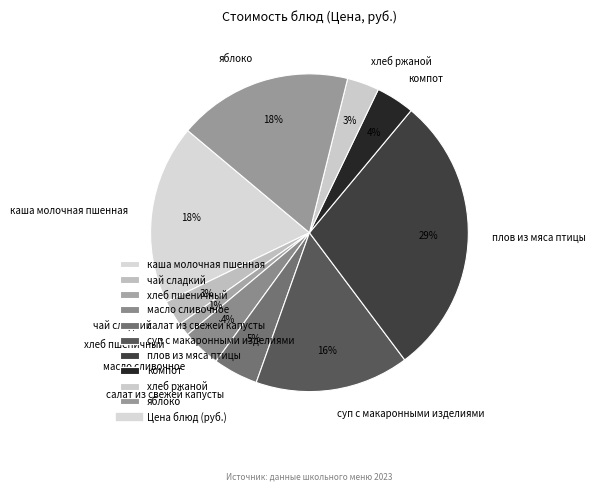

Count the number of slices in the pie.

10